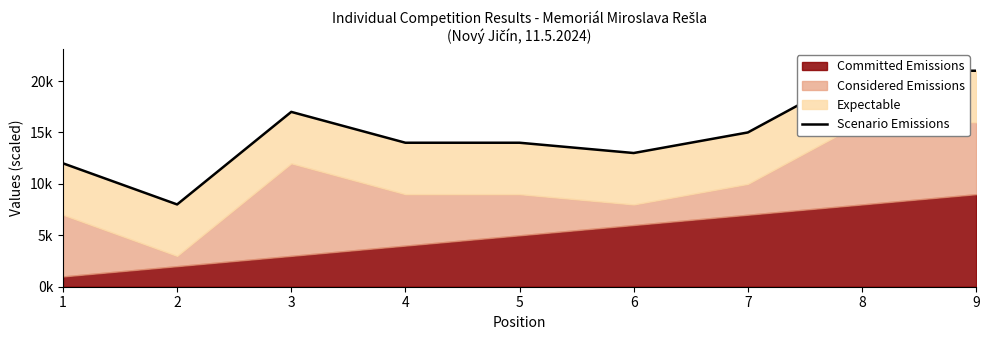

How many lines are shown in the chart?

1